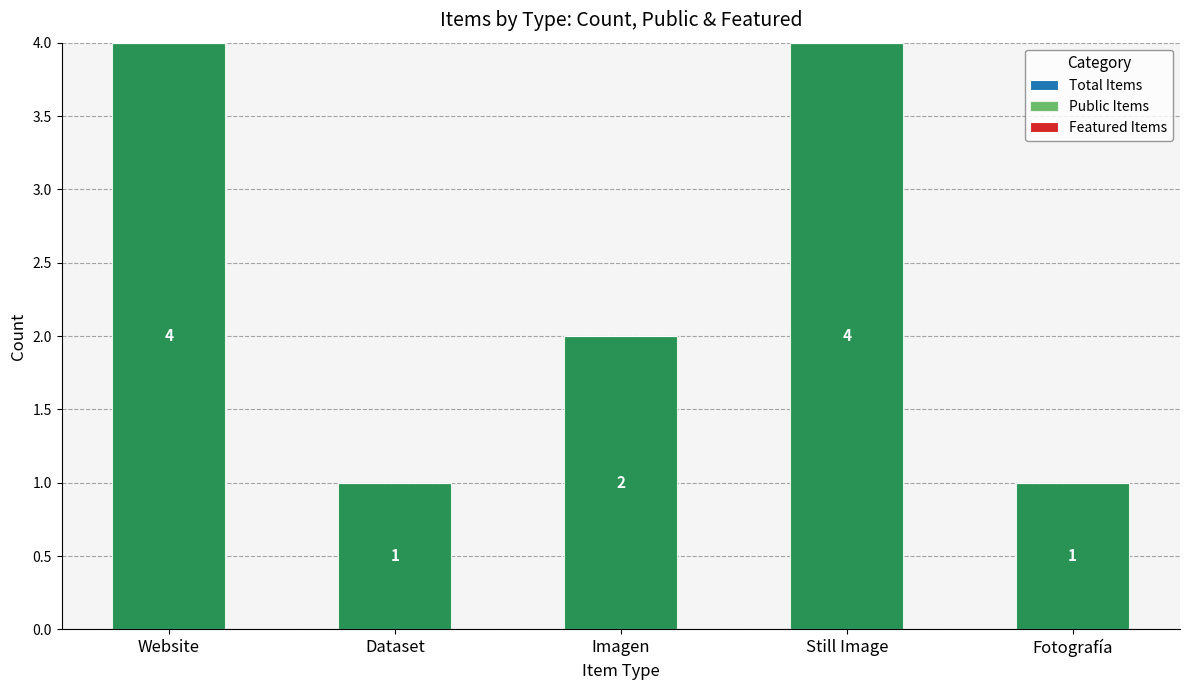

Reading left to right, extract all data points from this chart.

Total Items: 4	1	2	4	1
Public Items: 4	1	2	4	1
Featured Items: 0	0	0	0	0